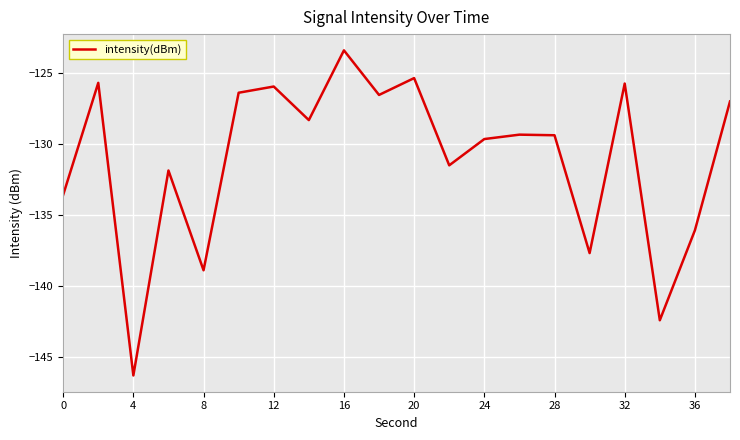

What is the greatest value displayed?

-123.4